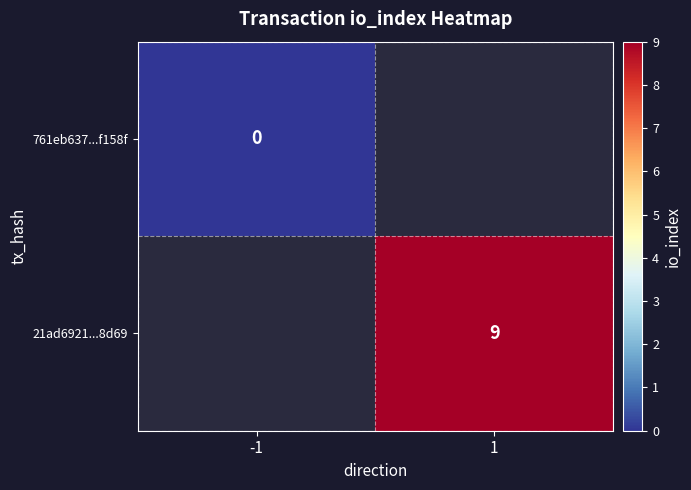

At how many categories does at least one series exceed 1?

1